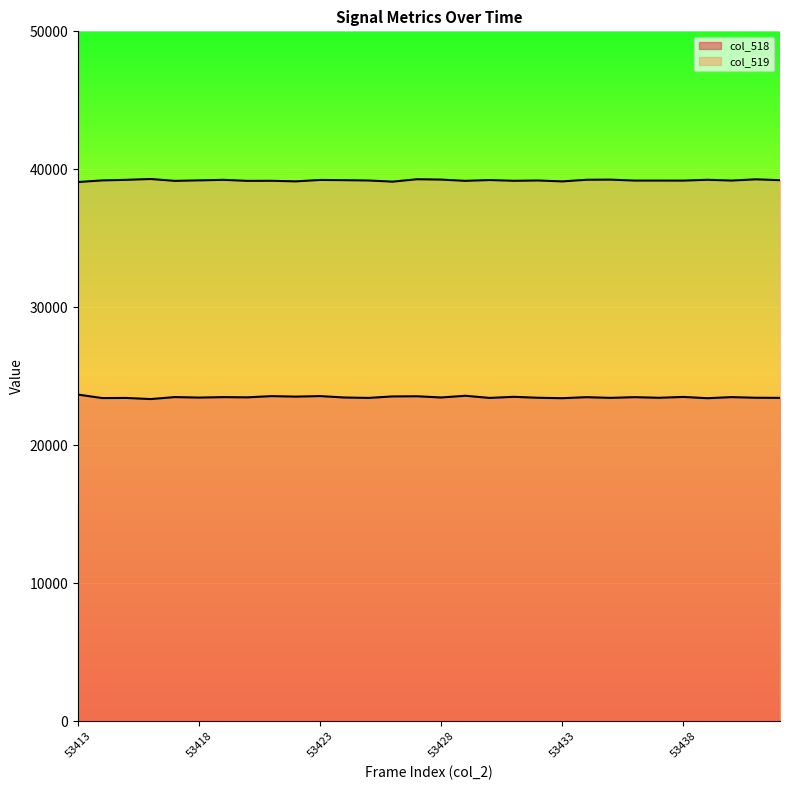

The col_519 series shows 39230 at 53423. True or false?

True